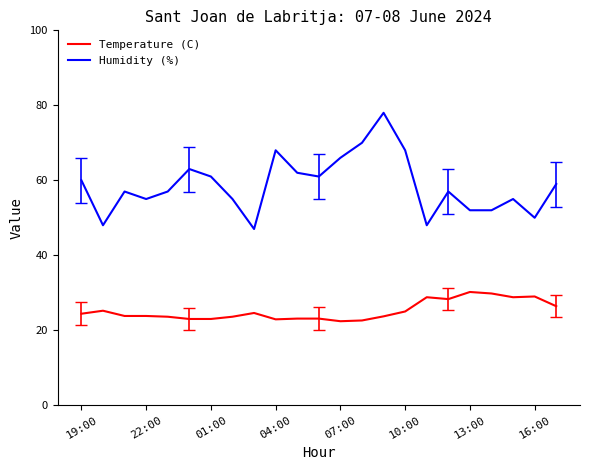

What is the maximum value for Temperature (C)?

30.2